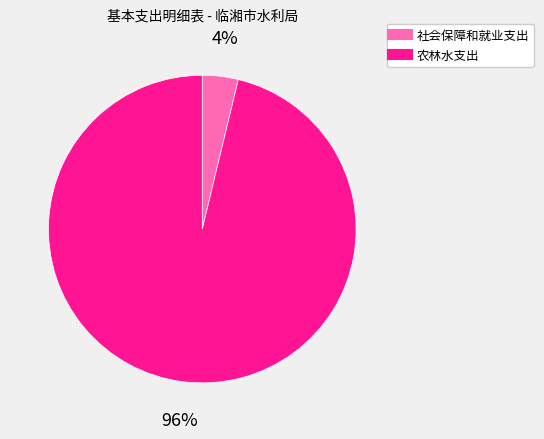

True or false: 社会保障和就业支出 accounts for 12% of the total.

False